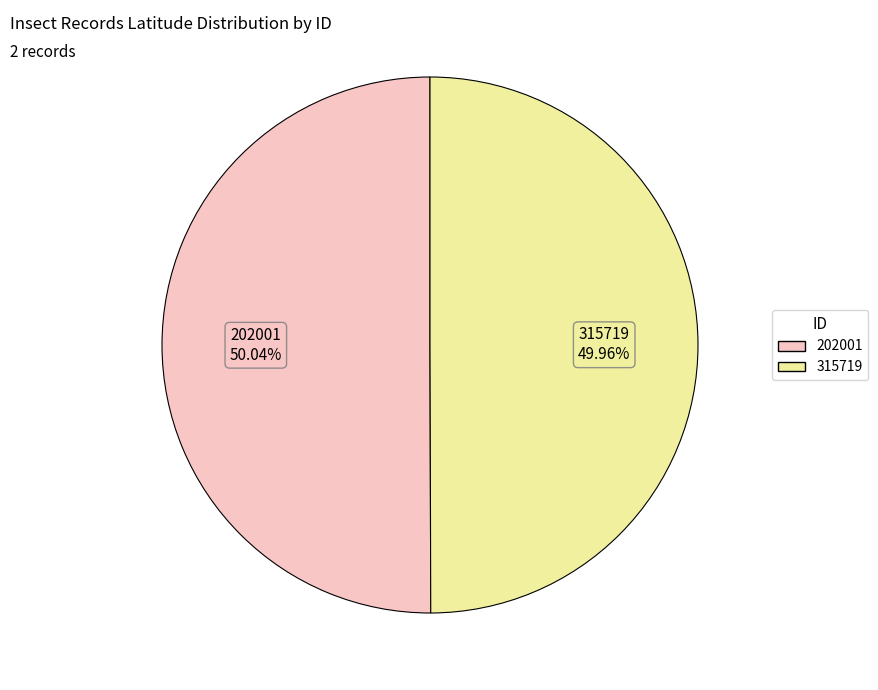

What portion of the pie excludes 202001?

50.0%